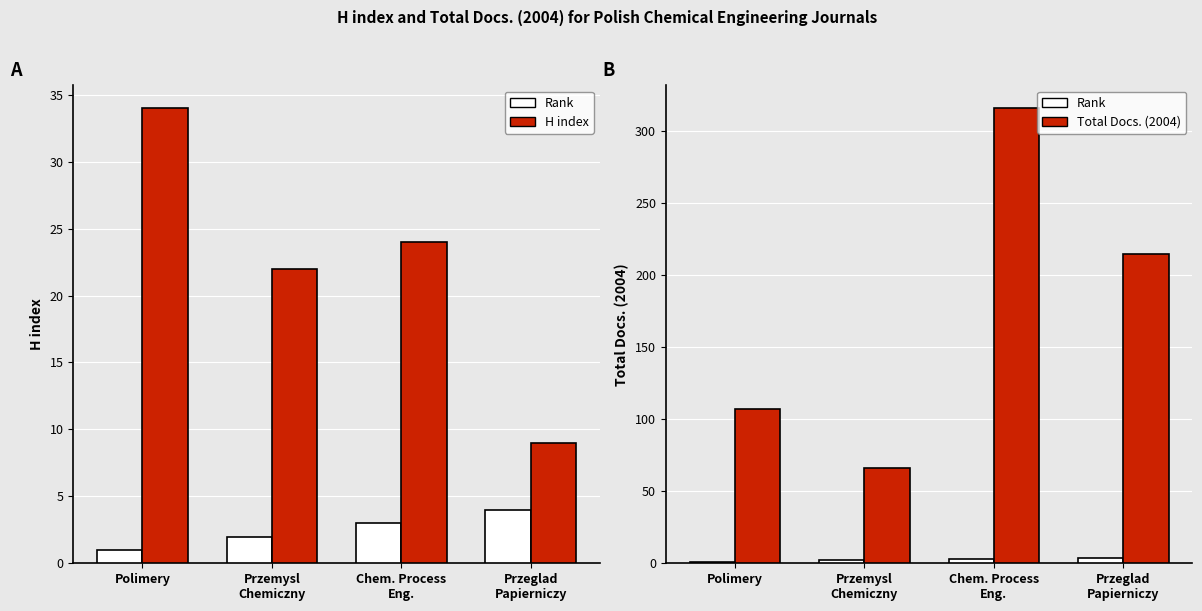

What is the sum of the Total Docs. (2004) values at Polimery and Przemysl
Chemiczny?

173